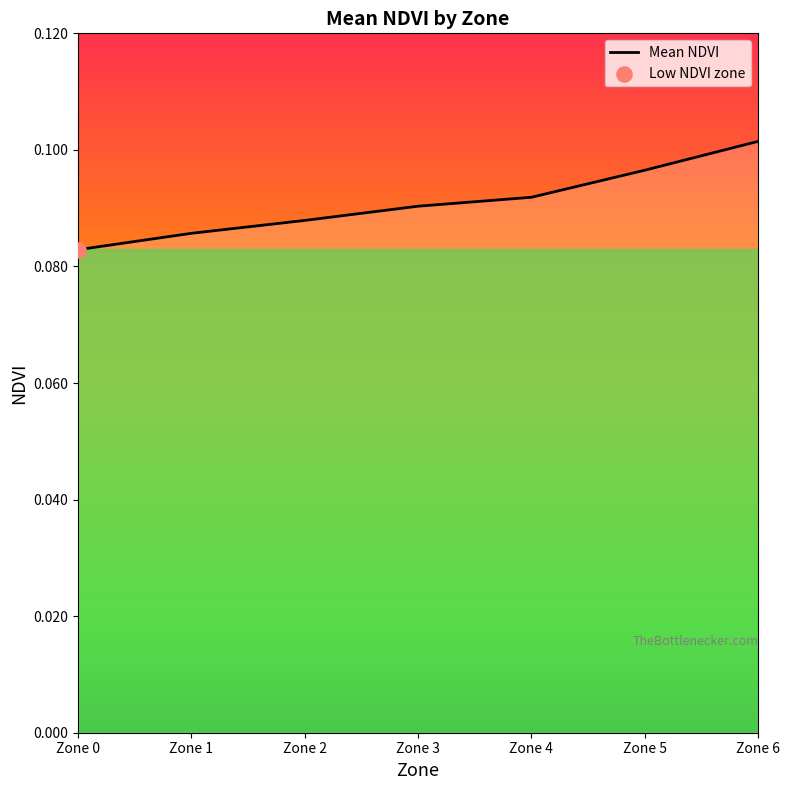

Which has a higher value, Zone 5 or Zone 3?

Zone 5